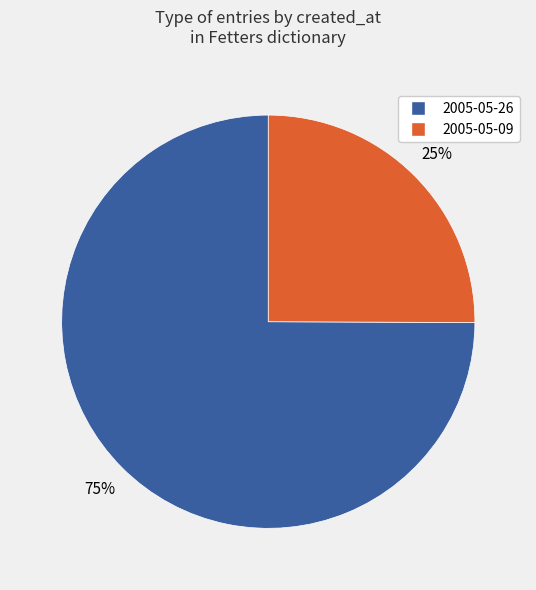

Does any single category account for the majority?

Yes